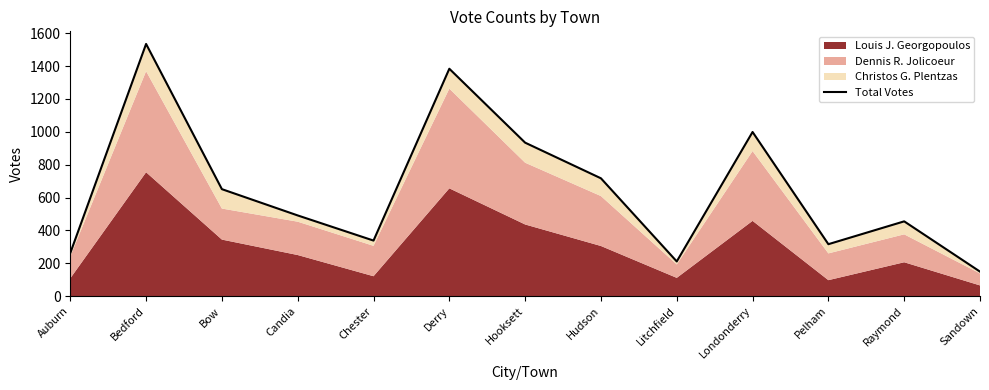

Reading right to left, transcribe all the data shown in this chart.

149	455	316	999	211	717	934	1384	338	491	651	1535	262